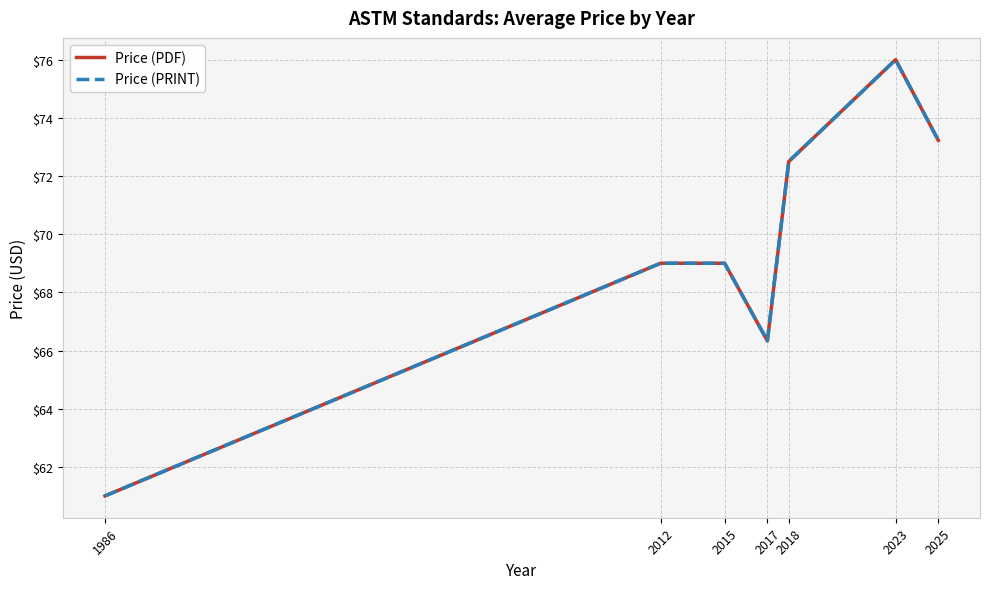

Rank the categories by Price (PRINT) value from highest to lowest.

2023, 2025, 2018, 2012, 2015, 2017, 1986